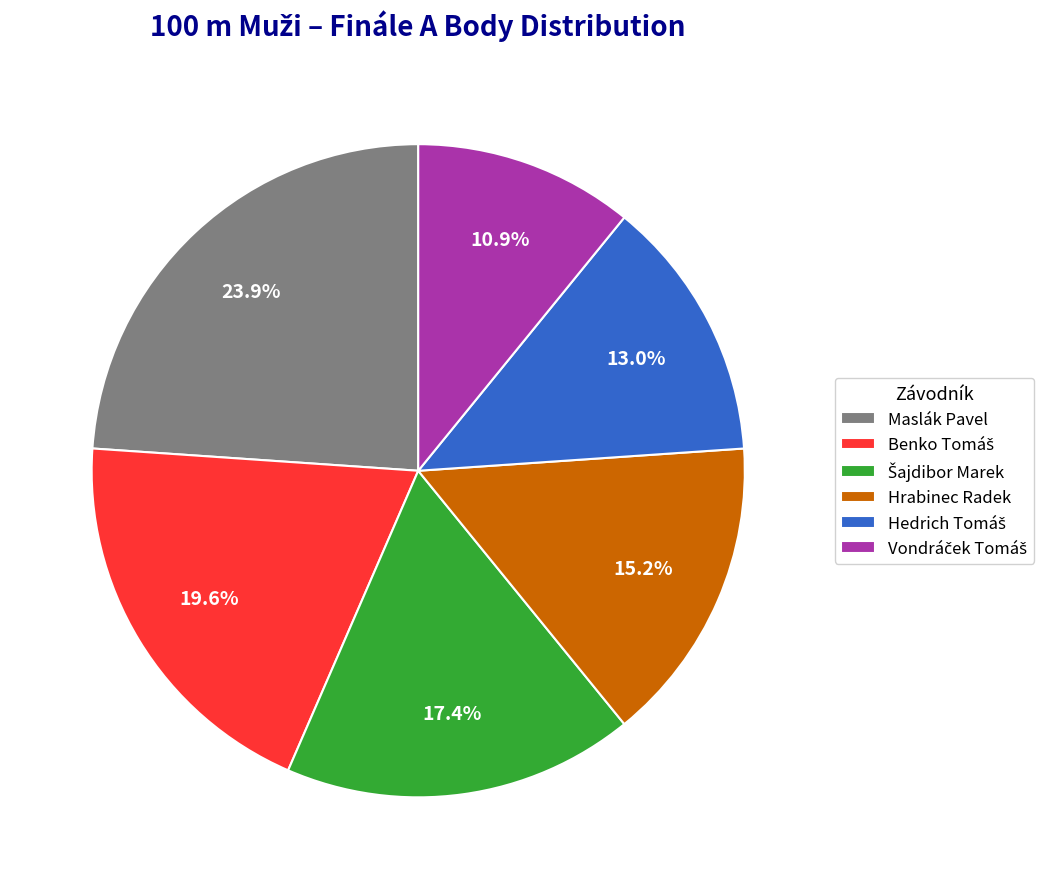

What percentage is NOT represented by Hrabinec Radek?

84.8%